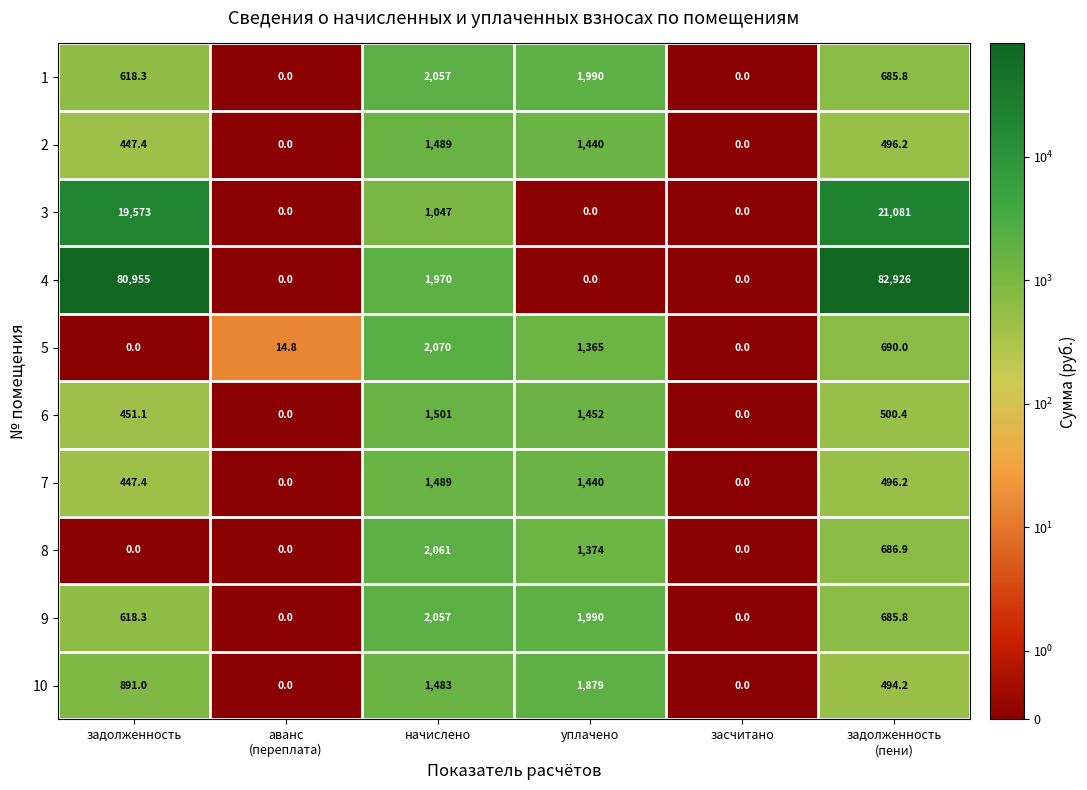

Which series has the largest total across all categories?

4